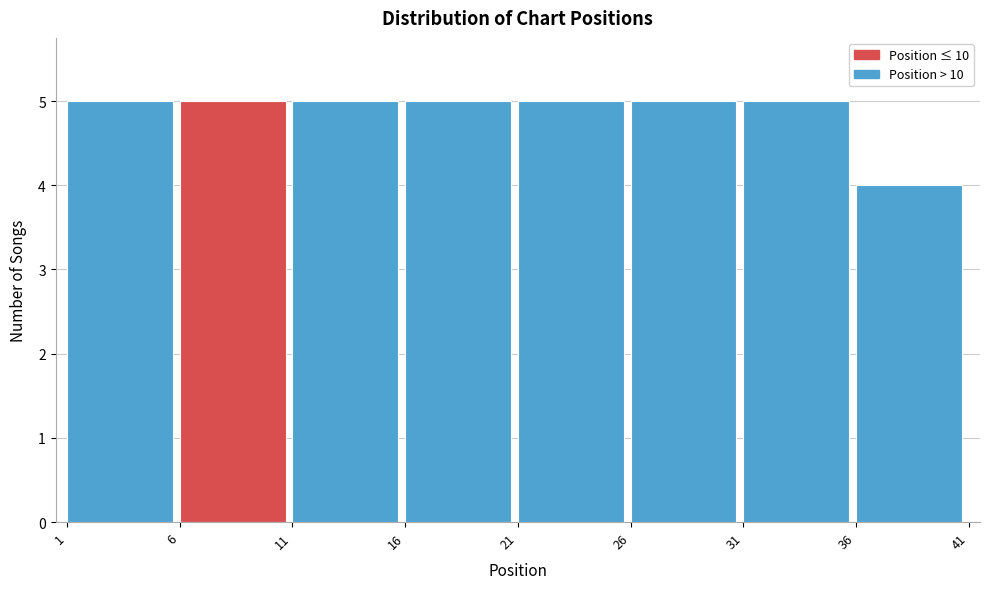

Reading left to right, transcribe this chart: for each bar, give the range it covers on the x-axis and its height. The values are not printed on the chart, so give them approximately, as read against the axis.

1 to 6: 5
6 to 11: 5
11 to 16: 5
16 to 21: 5
21 to 26: 5
26 to 31: 5
31 to 36: 5
36 to 41: 4